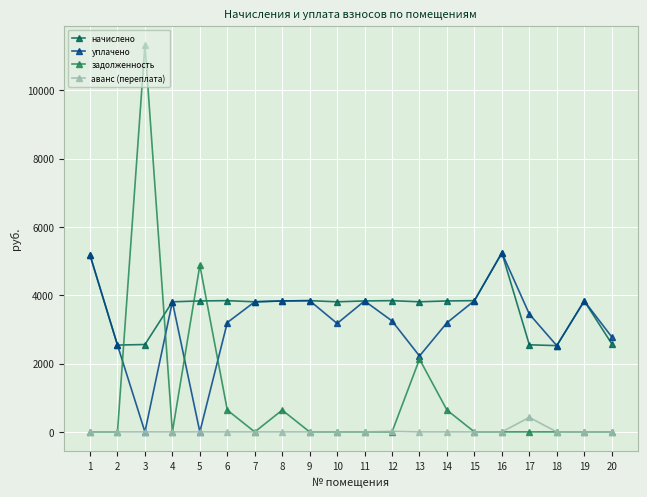

What is the highest value of the задолженность series?

11327.9